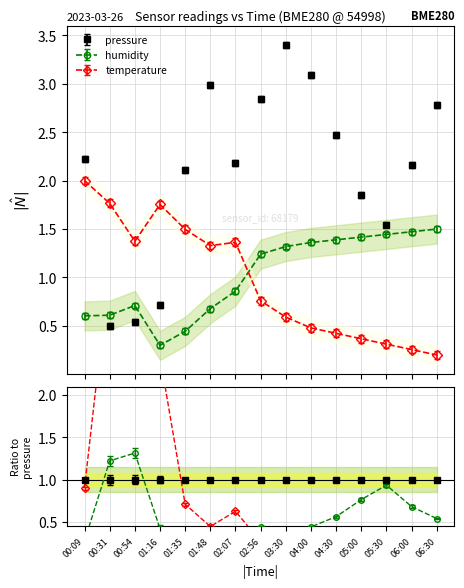

Is this an area chart (filled region under the line)?

No